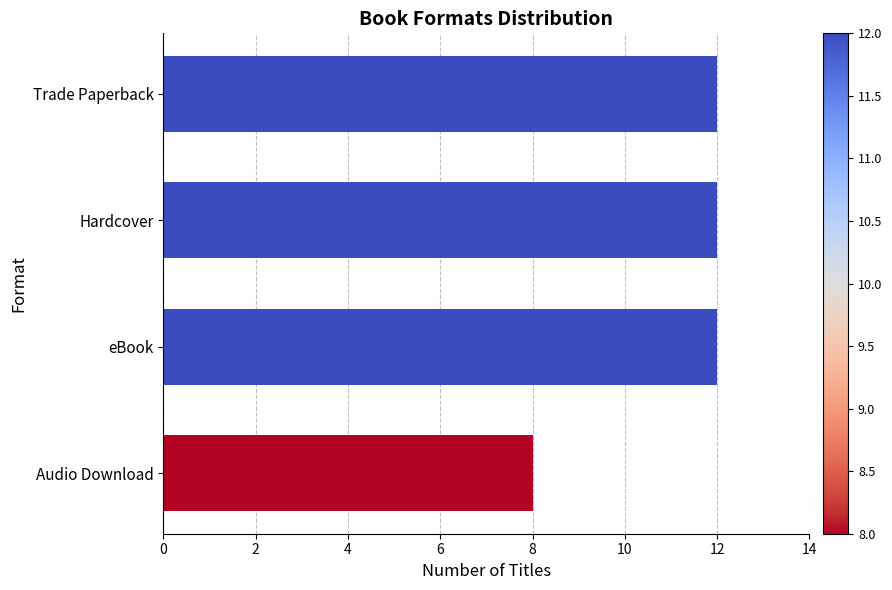

What is the change in value from eBook to Audio Download?

-4